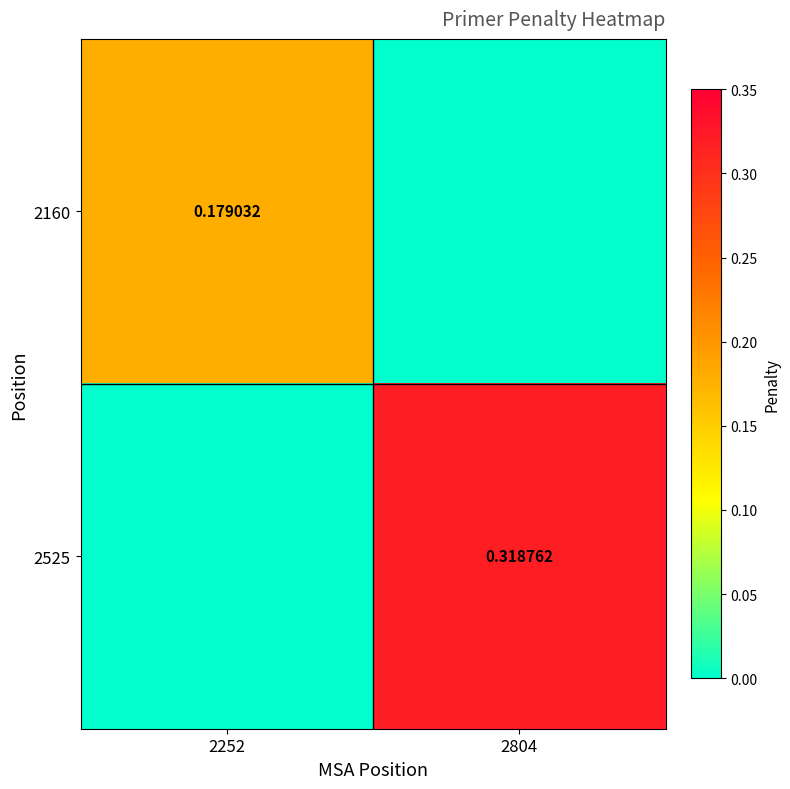

List the series in order of their overall mean, highest first.

2525, 2160